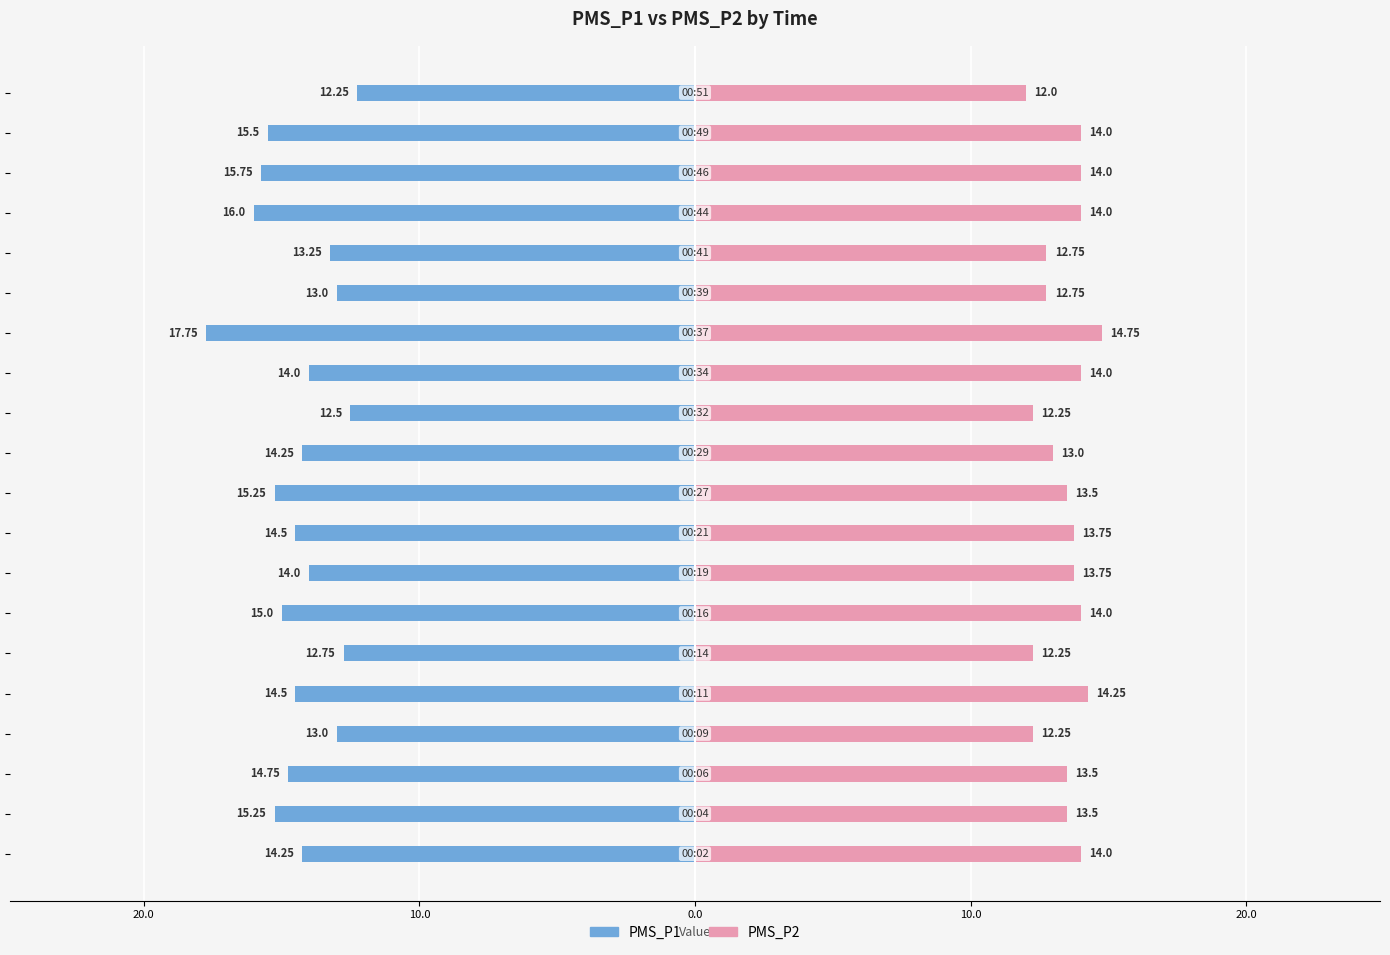

The value of PMS_P2 at 30.0 is 3.8. True or false?

False